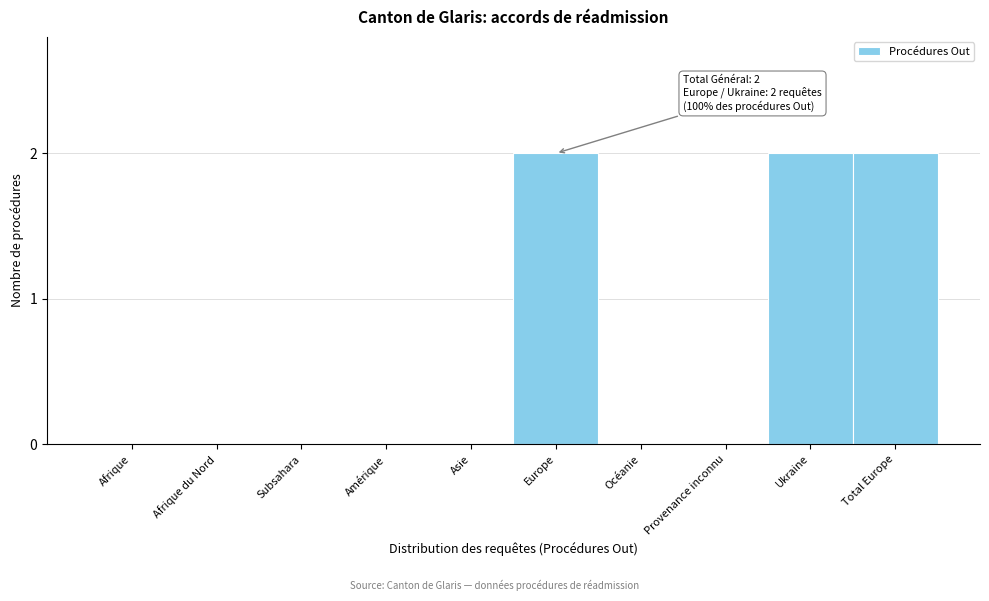

Reading right to left, list all the values displayed in this chart.

Total Europe=2	Ukraine=2	Provenance inconnu=0	Océanie=0	Europe=2	Asie=0	Amérique=0	Subsahara=0	Afrique du Nord=0	Afrique=0